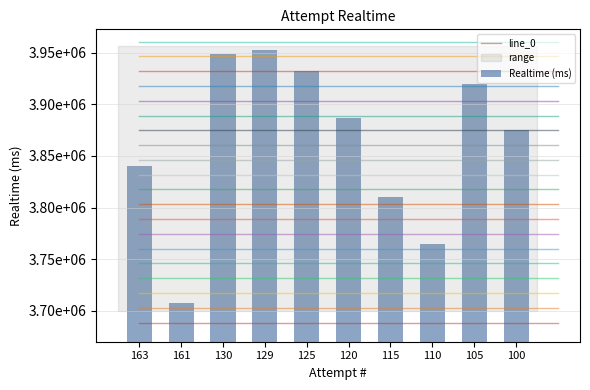

What is the difference between the maximum and minimum values?

245844